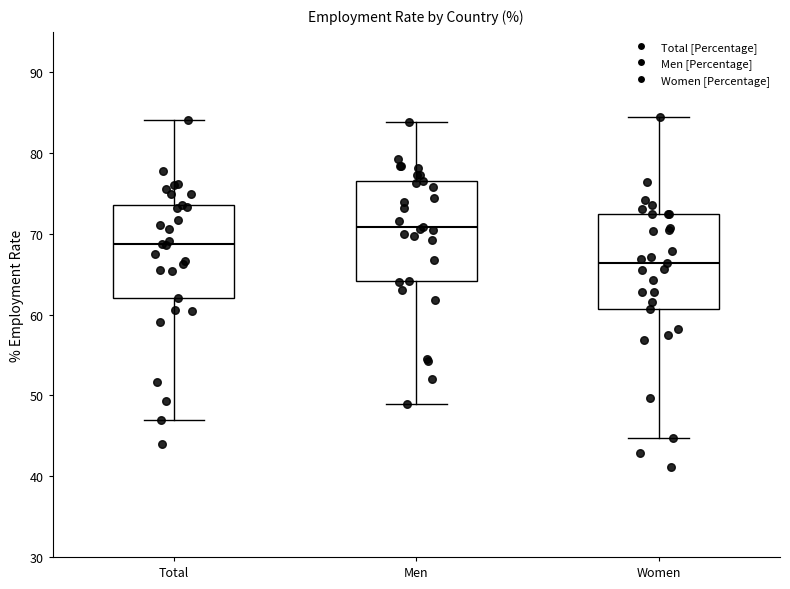

Reading left to right, transcribe this box plot: for each box, give where its median line is, the range the box spans, and where its two whiskers end, as read against the y-axis. The values are not printed on the chart, so give them approximately, as read against the axis.

Total: median 69, box 62 to 74, whiskers 47 to 84
Men: median 71, box 64 to 77, whiskers 49 to 84
Women: median 66, box 61 to 72, whiskers 45 to 84